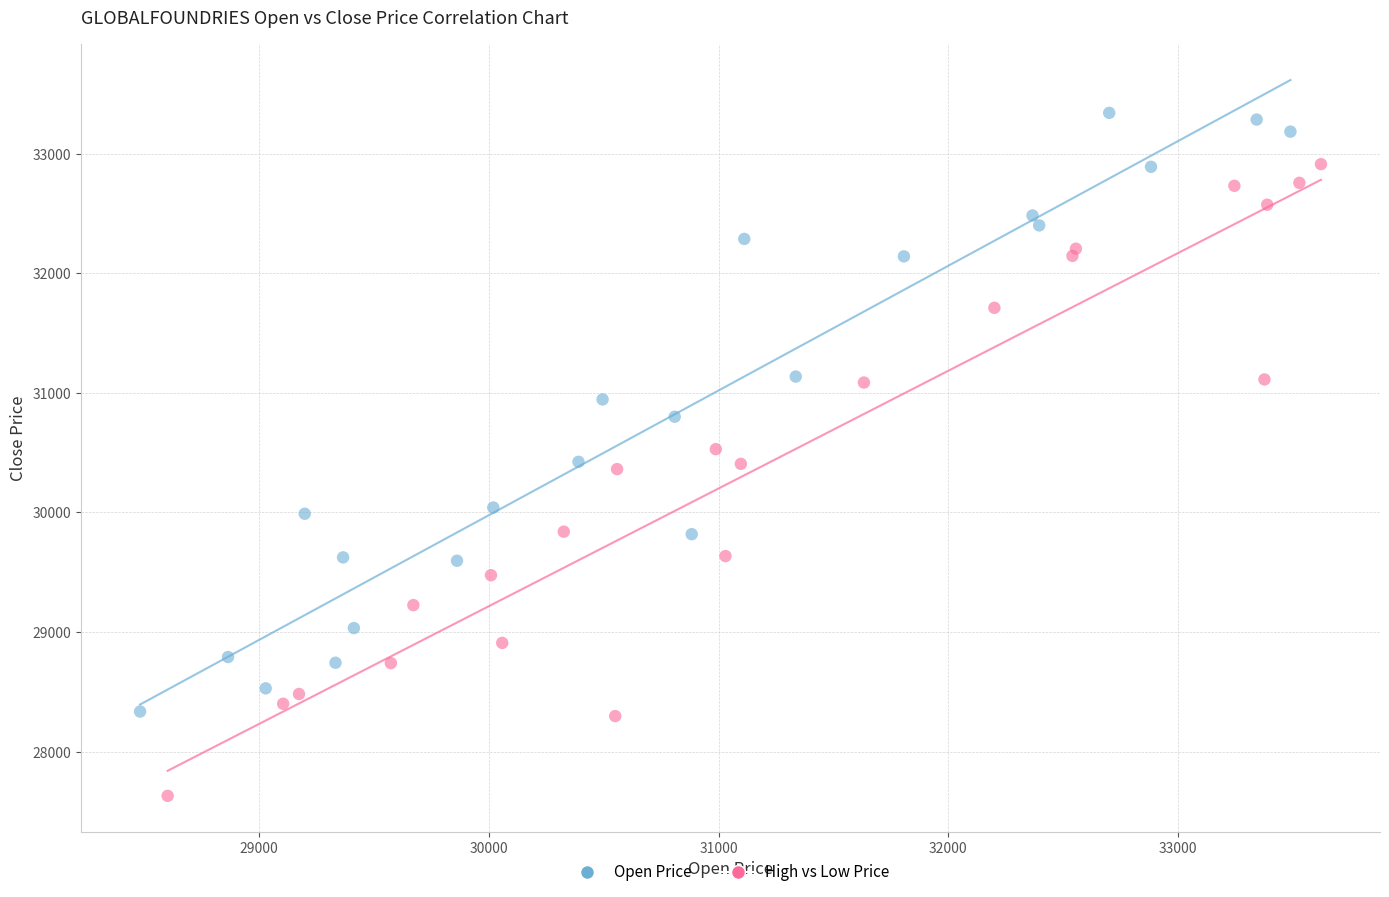

Which series contains the lowest Y value?

High vs Low Price